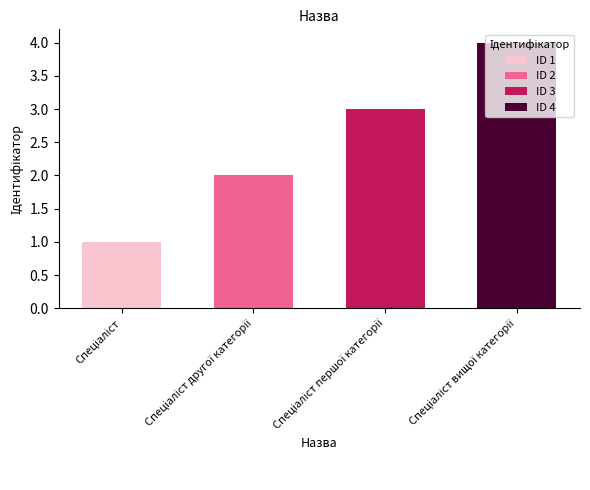

True or false: the data shows 2 at Спеціаліст.

False